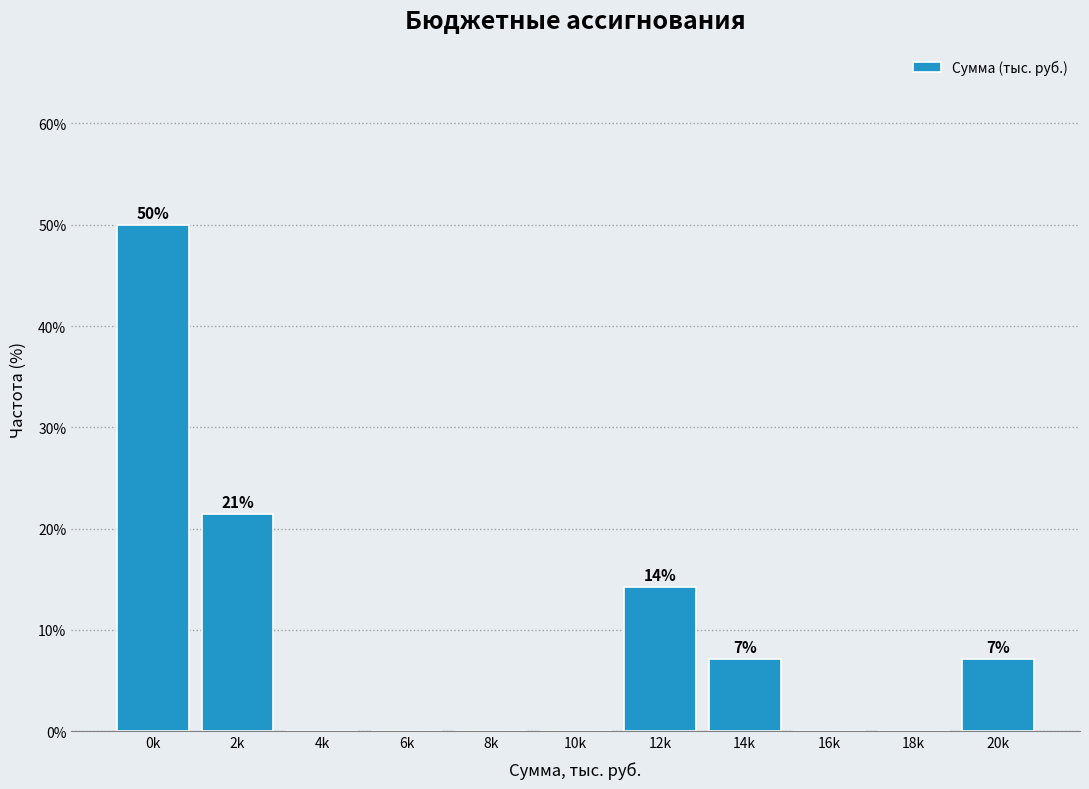

Reading left to right, list all the values displayed in this chart.

0k=50.0	2k=21.4	4k=0.0	6k=0.0	8k=0.0	10k=0.0	12k=14.3	14k=7.1	16k=0.0	18k=0.0	20k=7.1